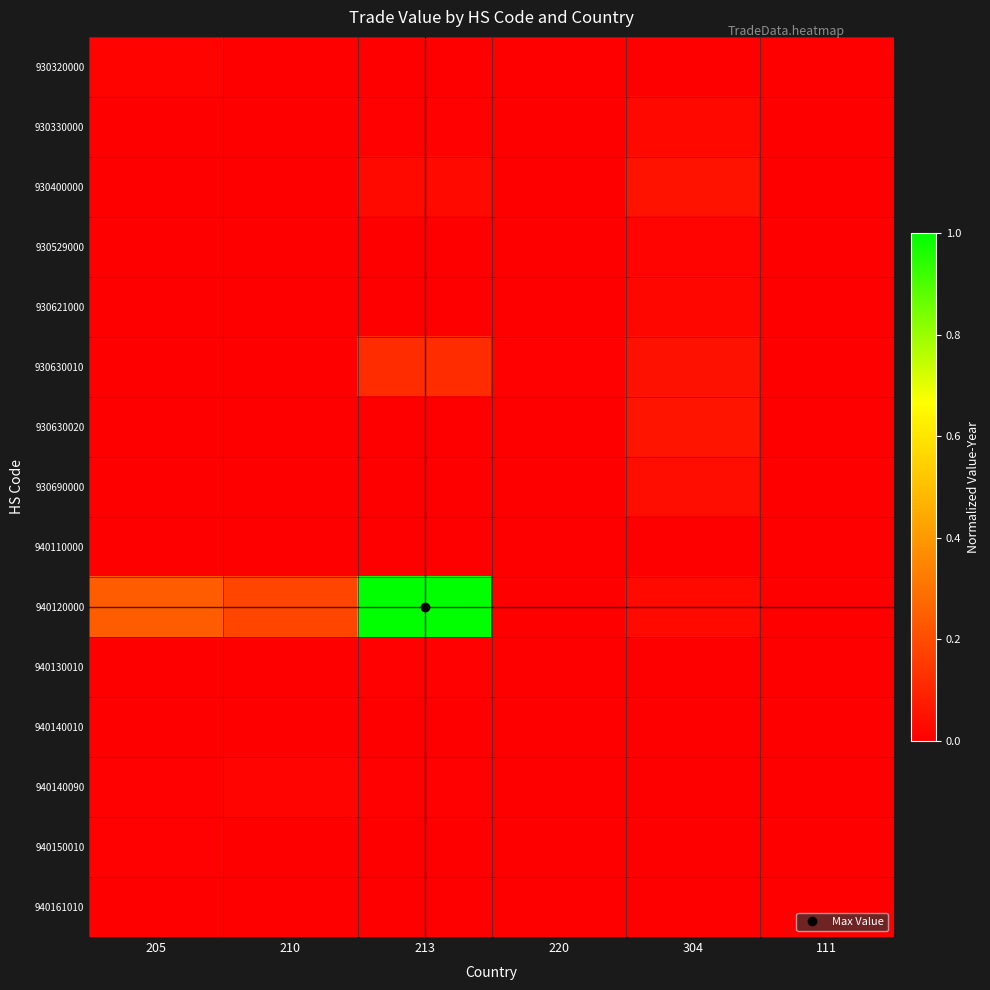

Reading right to left, what are all the values shown in this chart?

930320000: 111=0.0	304=0.0	220=0.0	213=0.0	210=0.0	205=0.0
930330000: 111=0.0	304=0.0	220=0.0	213=0.0	210=0.0	205=0.0
930400000: 111=0.0	304=0.1	220=0.0	213=0.0	210=0.0	205=0.0
930529000: 111=0.0	304=0.0	220=0.0	213=0.0	210=0.0	205=0.0
930621000: 111=0.0	304=0.0	220=0.0	213=0.0	210=0.0	205=0.0
930630010: 111=0.0	304=0.0	220=0.0	213=0.1	210=0.0	205=0.0
930630020: 111=0.0	304=0.1	220=0.0	213=0.0	210=0.0	205=0.0
930690000: 111=0.0	304=0.0	220=0.0	213=0.0	210=0.0	205=0.0
940110000: 111=0.0	304=0.0	220=0.0	213=0.0	210=0.0	205=0.0
940120000: 111=0.0	304=0.0	220=0.0	213=1.0	210=0.2	205=0.2
940130010: 111=0.0	304=0.0	220=0.0	213=0.0	210=0.0	205=0.0
940140010: 111=0.0	304=0.0	220=0.0	213=0.0	210=0.0	205=0.0
940140090: 111=0.0	304=0.0	220=0.0	213=0.0	210=0.0	205=0.0
940150010: 111=0.0	304=0.0	220=0.0	213=0.0	210=0.0	205=0.0
940161010: 111=0.0	304=0.0	220=0.0	213=0.0	210=0.0	205=0.0